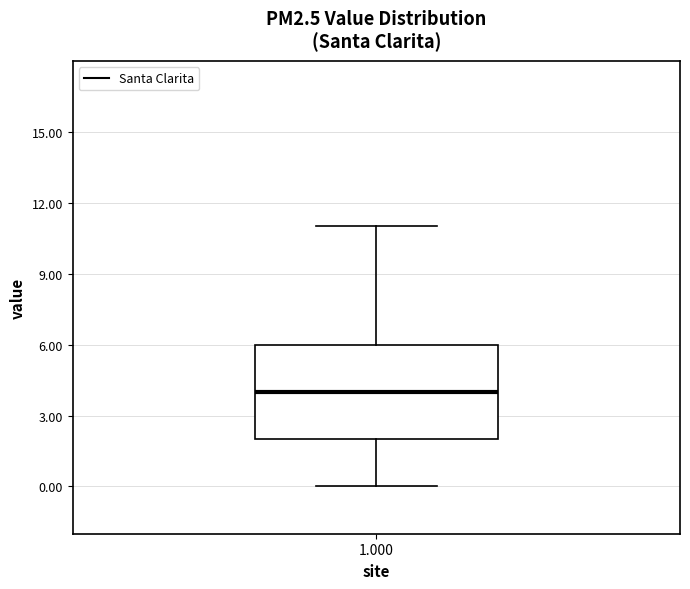

Read this box plot against the y-axis: the position of the median line, the range covered by the box, and the ends of both whiskers. The values are not printed on the chart, so give them approximately, as read against the axis.

median 4, box 2 to 6, whiskers 0 to 11